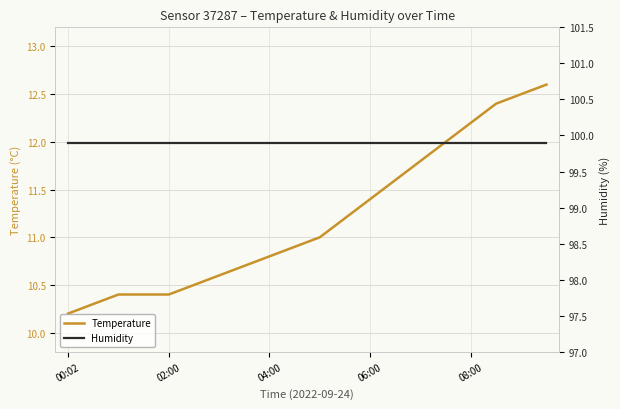

Is it true that Humidity equals 99.9 at 00:02?

True